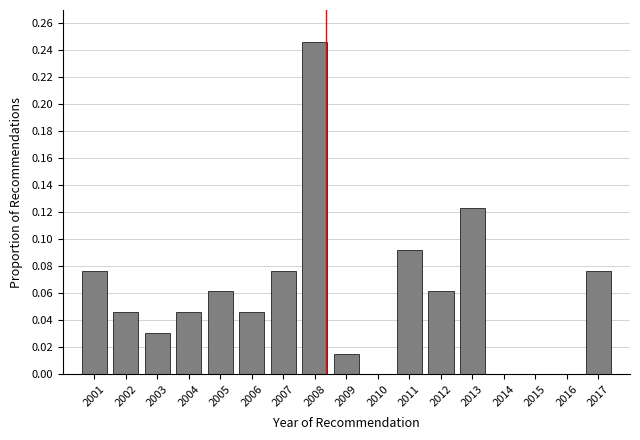

Reading left to right, transcribe this chart: for each bar, give the range it covers on the x-axis and its height. The values are not printed on the chart, so give them approximately, as read against the axis.

2000.5 to 2001.5: 0.076
2001.5 to 2002.5: 0.046
2002.5 to 2003.5: 0.030
2003.5 to 2004.5: 0.046
2004.5 to 2005.5: 0.062
2005.5 to 2006.5: 0.046
2006.5 to 2007.5: 0.076
2007.5 to 2008.5: 0.246
2008.5 to 2009.5: 0.016
2009.5 to 2010.5: 0
2010.5 to 2011.5: 0.092
2011.5 to 2012.5: 0.062
2012.5 to 2013.5: 0.124
2013.5 to 2014.5: 0
2014.5 to 2015.5: 0
2015.5 to 2016.5: 0
2016.5 to 2017.5: 0.076